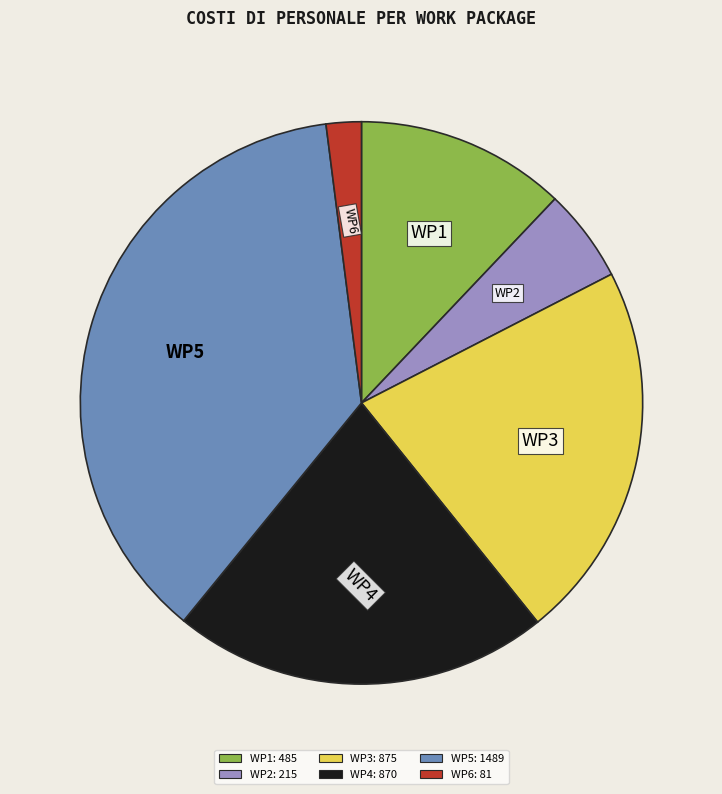

Does any single category account for the majority?

No